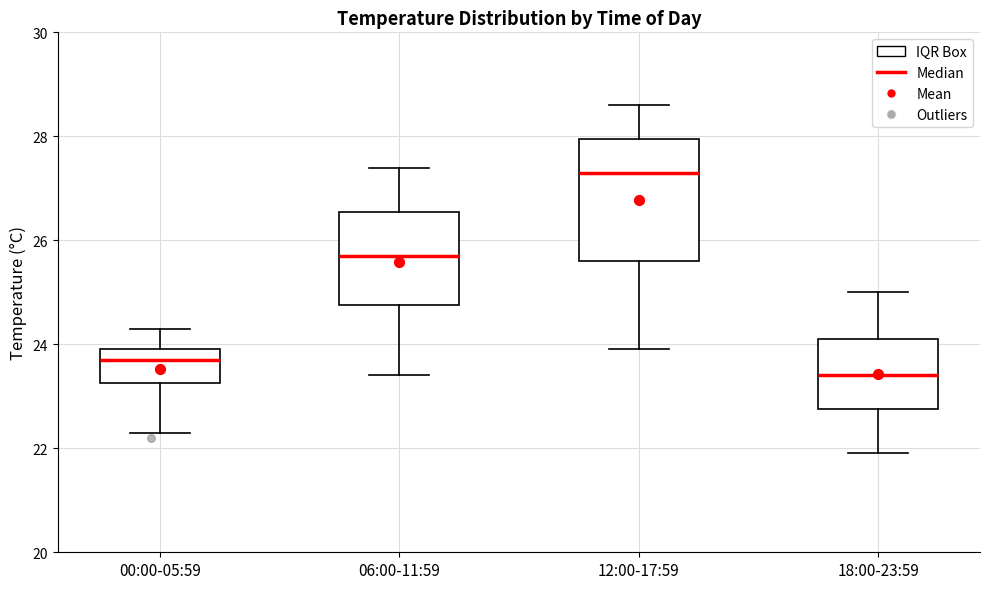

Comparing the boxes themselves (not the whiskers), which one is the tallest?

12:00-17:59